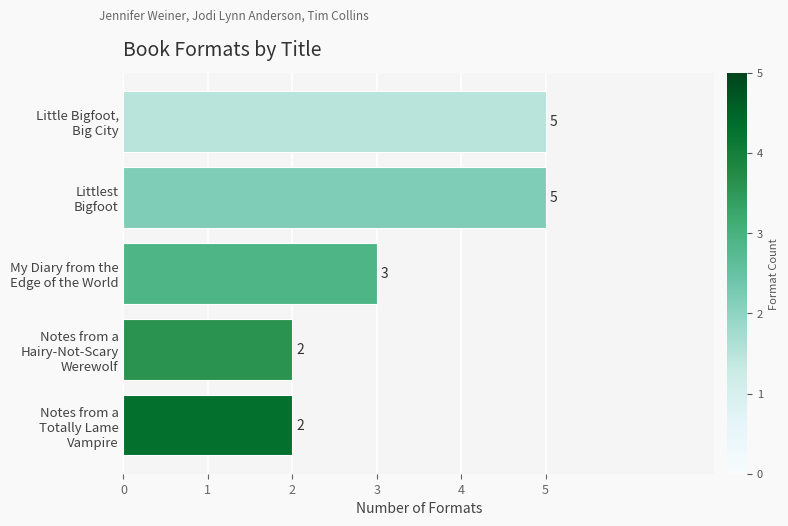

Does the chart contain stacked bars?

No